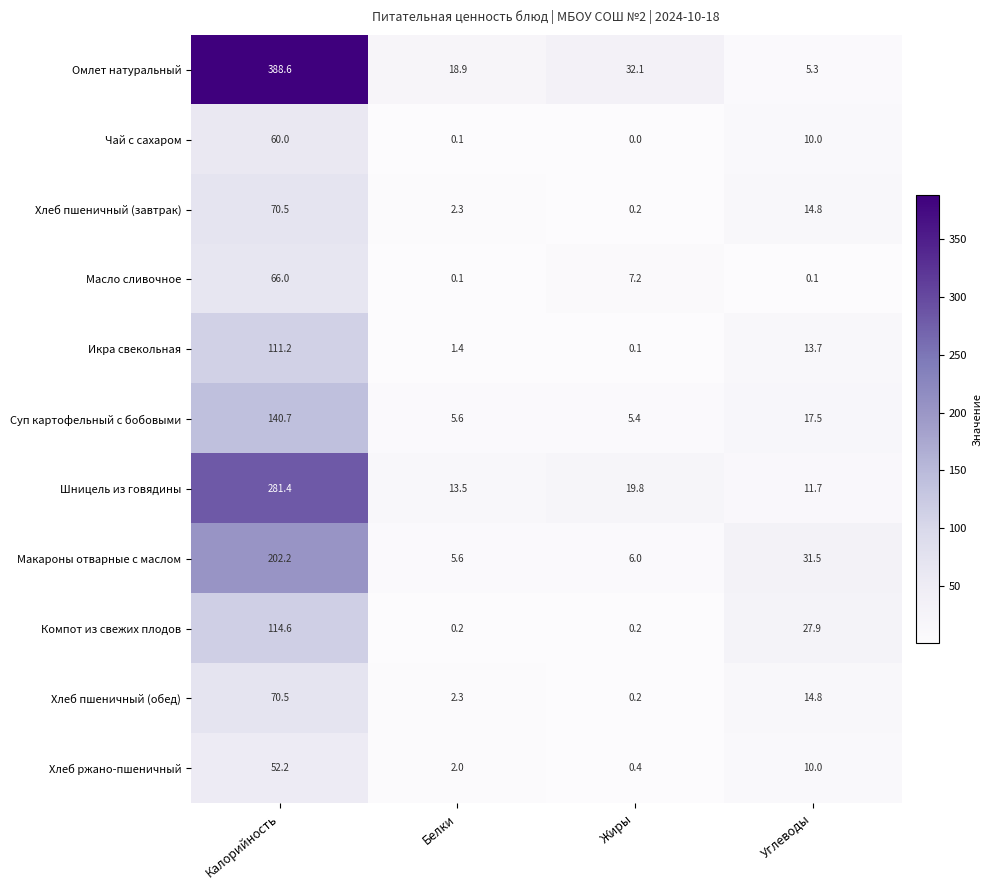

Where does the Чай с сахаром series first go above 10?

Калорийность